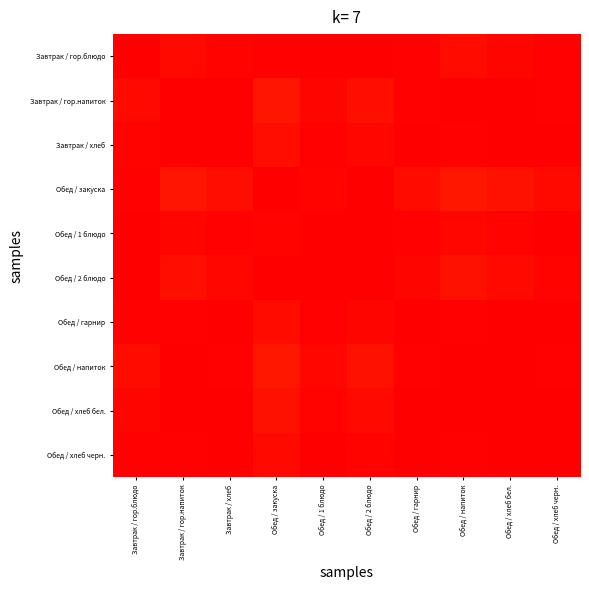

Which has a higher value, Обед / напиток or Обед / гарнир?

Обед / гарнир